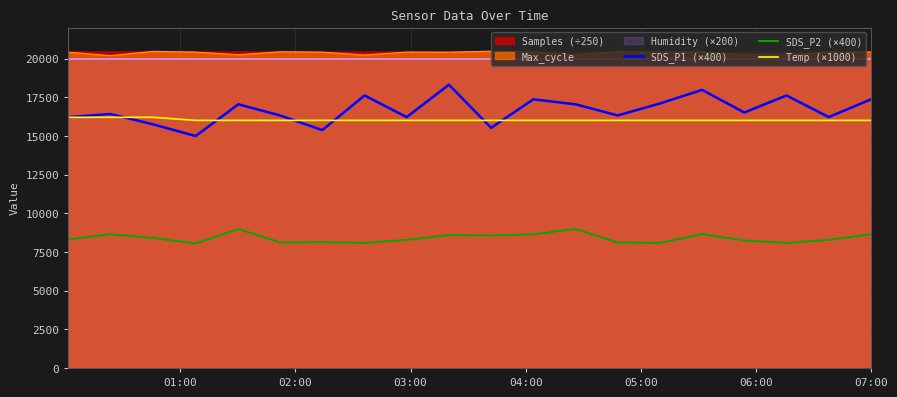

True or false: SDS_P1 (×400) and SDS_P2 (×400) cross at least once.

False